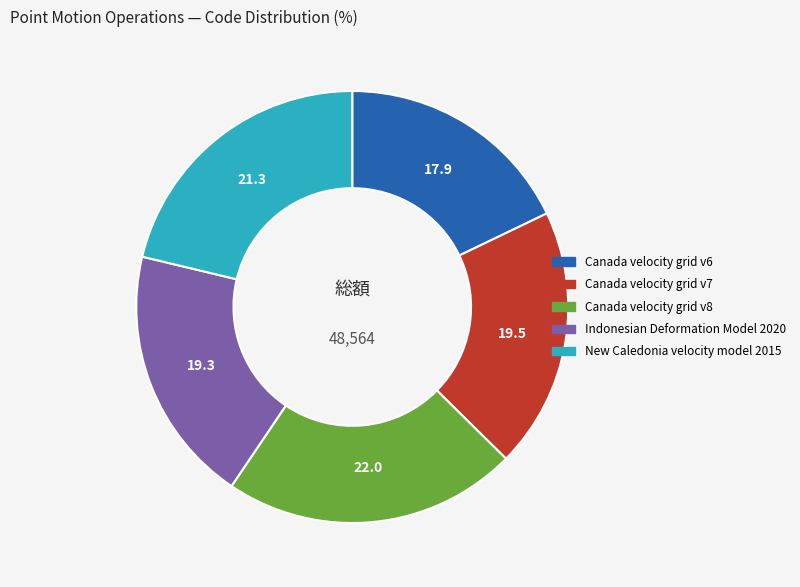

Do Indonesian Deformation Model 2020 and Canada velocity grid v6 together represent more than half of the pie?

No